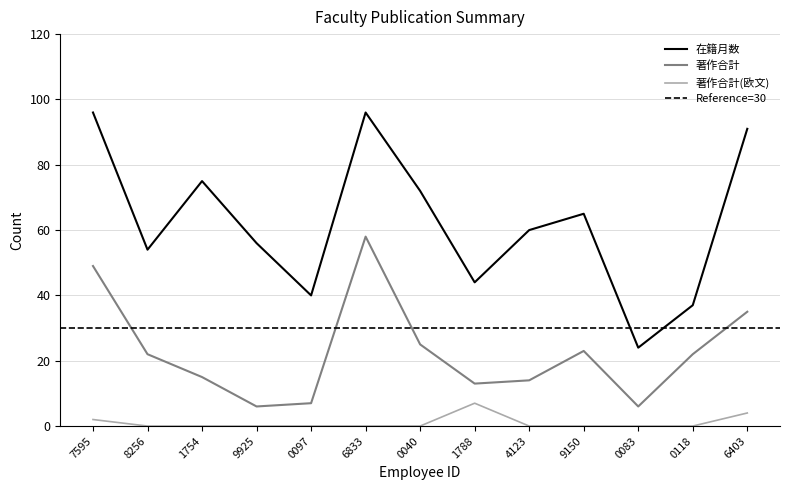

What is the value of the 在籍月数 point at the 12th from the left?

37